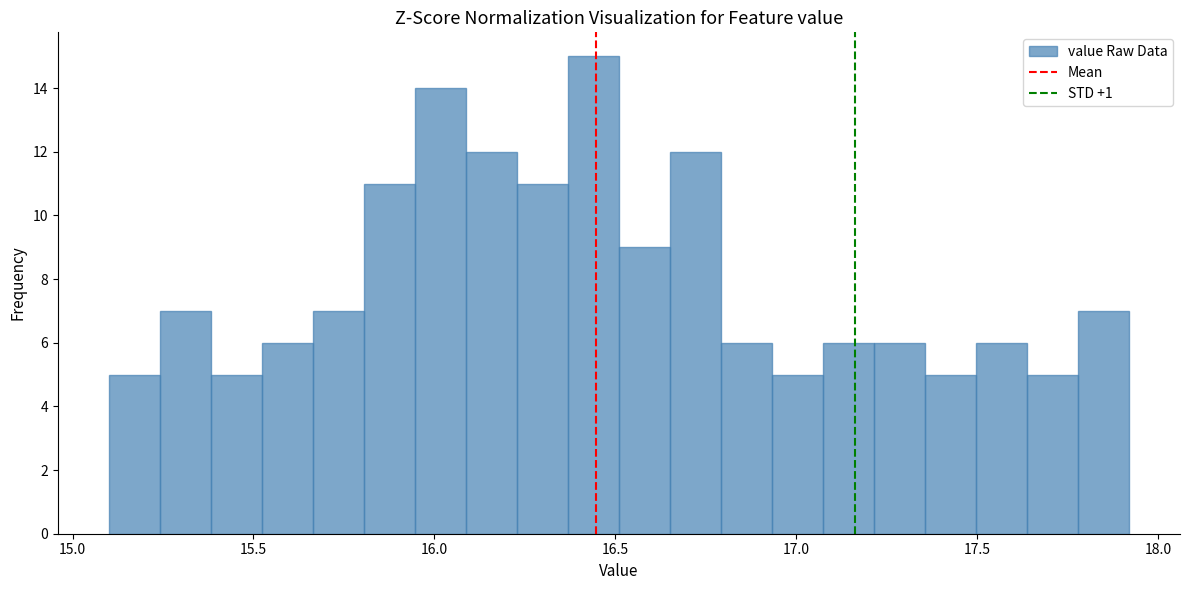

Around what value on the x-axis is the tallest bar? Give the approximate position of its centre, as read against the axis.

16.45